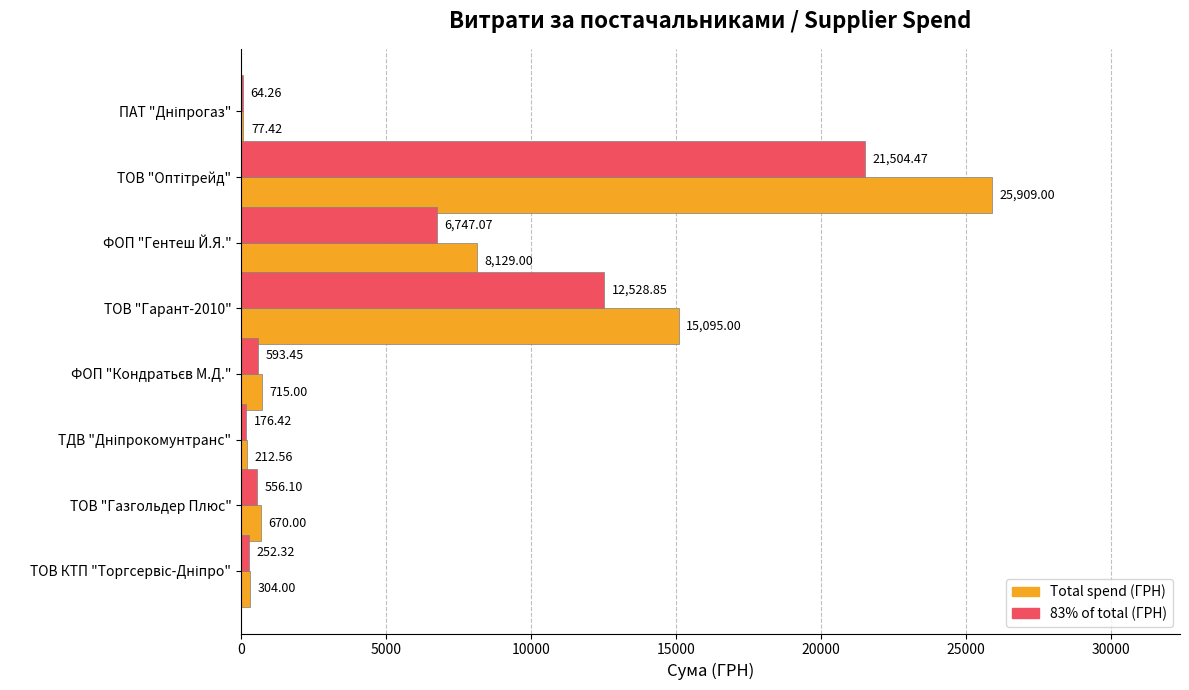

Which series has the largest total across all categories?

Total spend (ГРН)